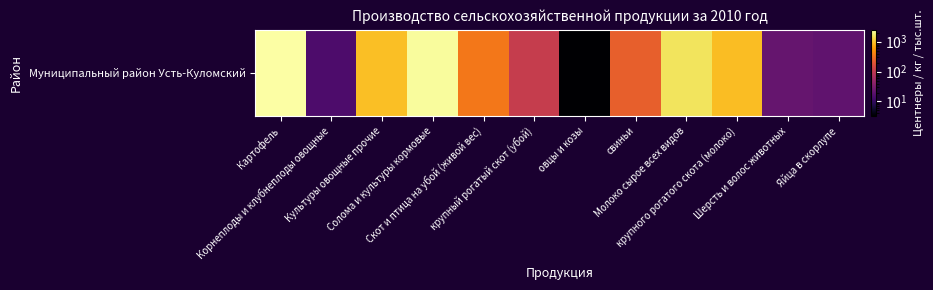

Which has a higher value, Корнеплоды и клубнеплоды овощные or Скот и птица на убой (живой вес)?

Скот и птица на убой (живой вес)